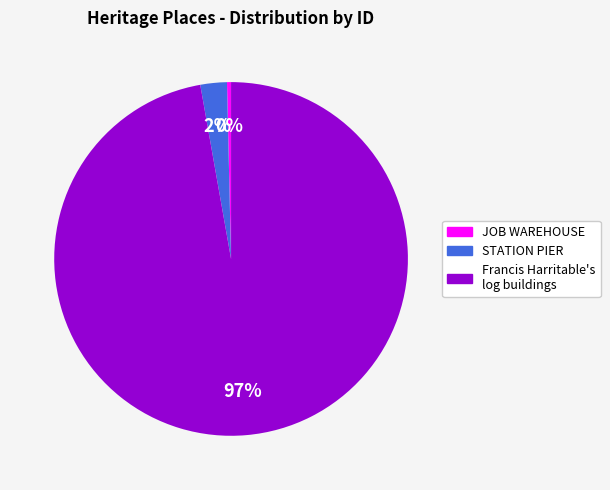

Is there any slice that represents more than half of the pie?

Yes